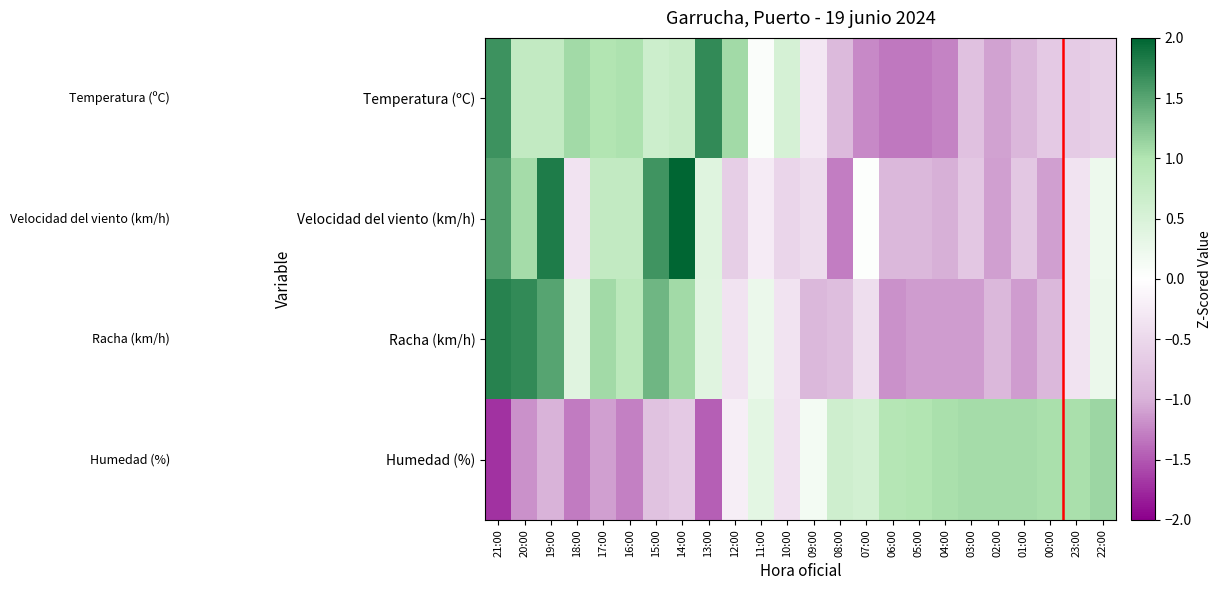

At 22:00, list the series in order from smallest to largest.

Temperatura (ºC), Velocidad del viento (km/h), Racha (km/h), Humedad (%)